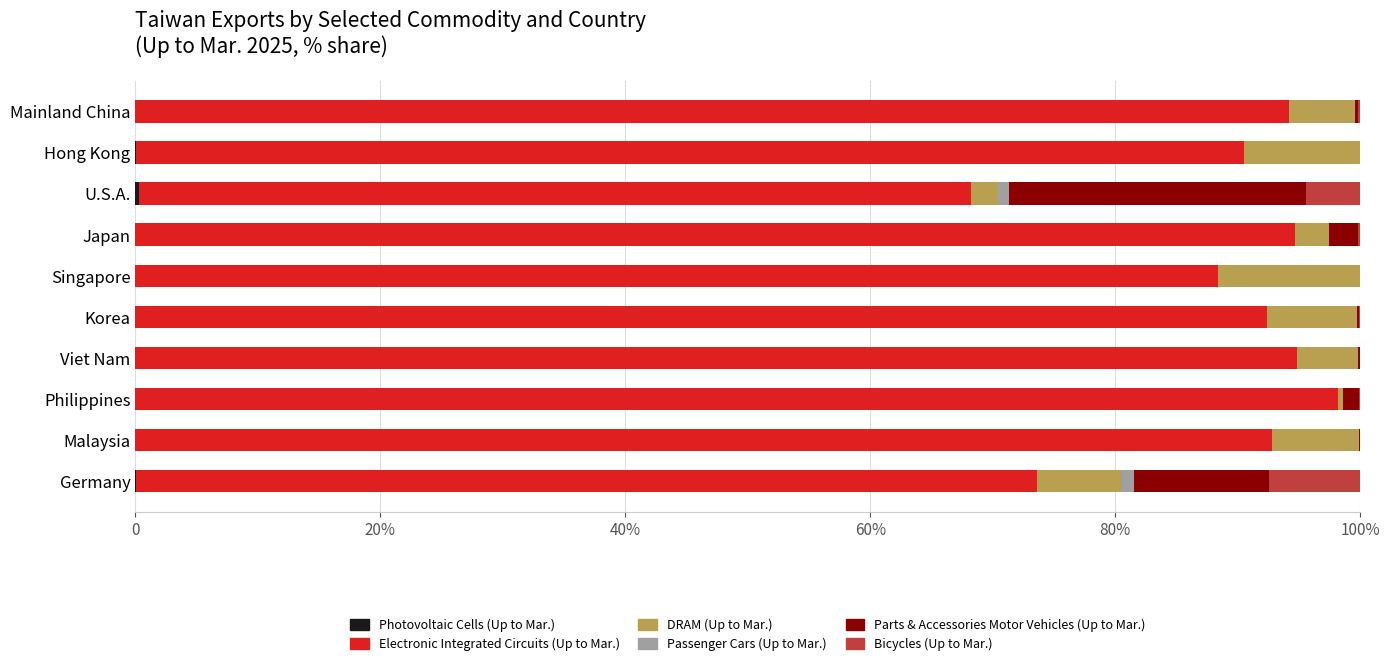

What is the sum of all Parts & Accessories Motor Vehicles (Up to Mar.) values?

39.6